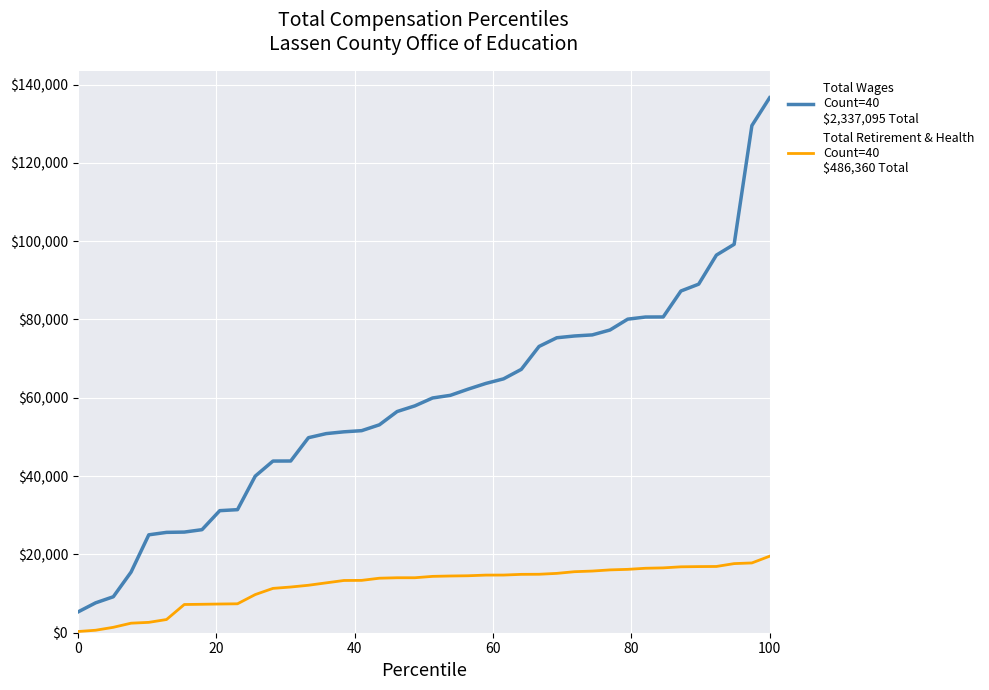

What is the maximum value shown in the chart?

136628